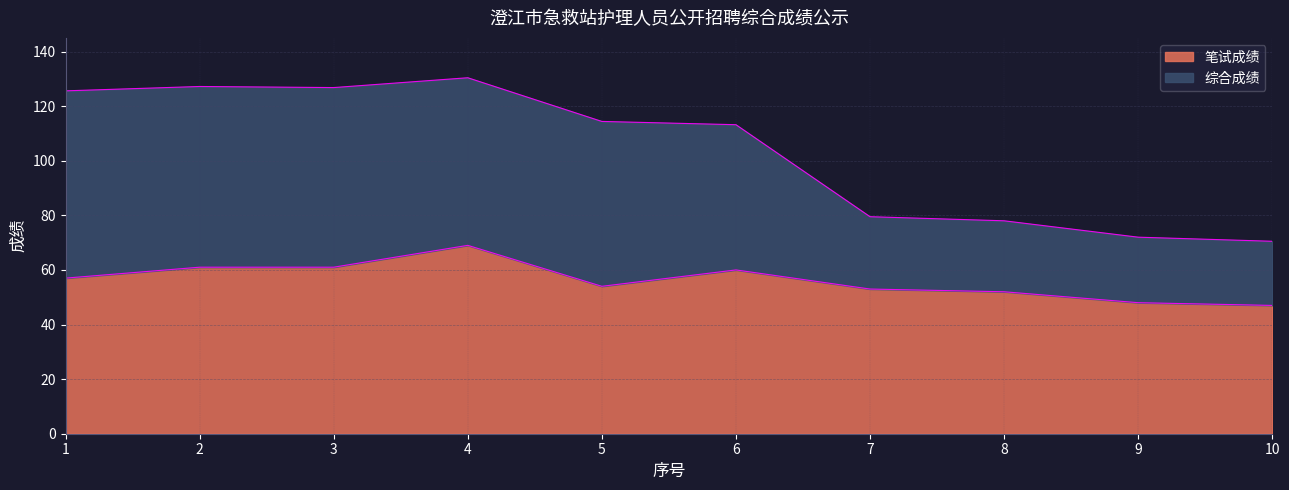

At how many categories does at least one series exceed 126?

3